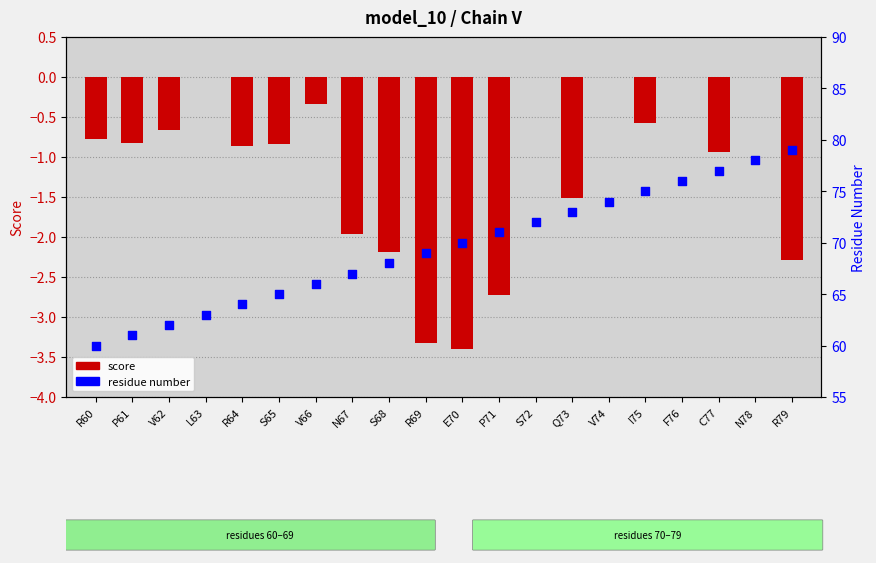

Which series contains the highest Y value?

residue number